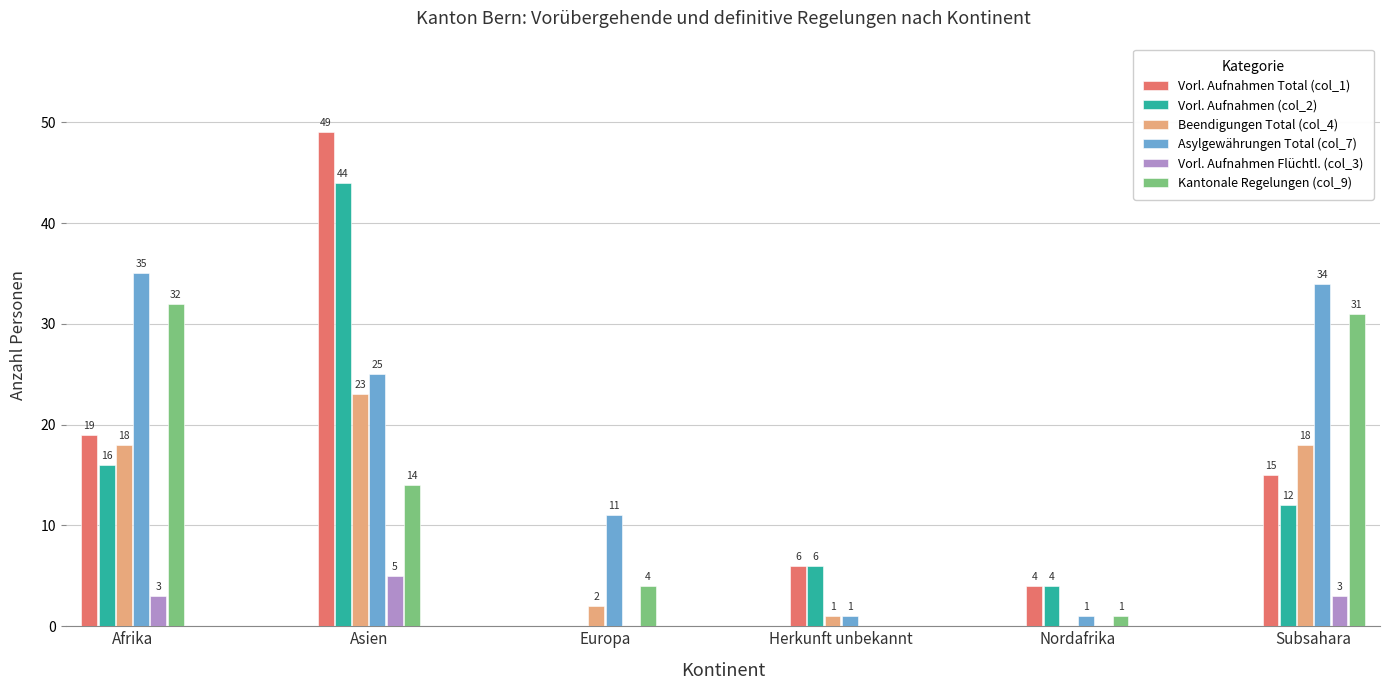

At which category does the chart reach its peak across all series?

Asien